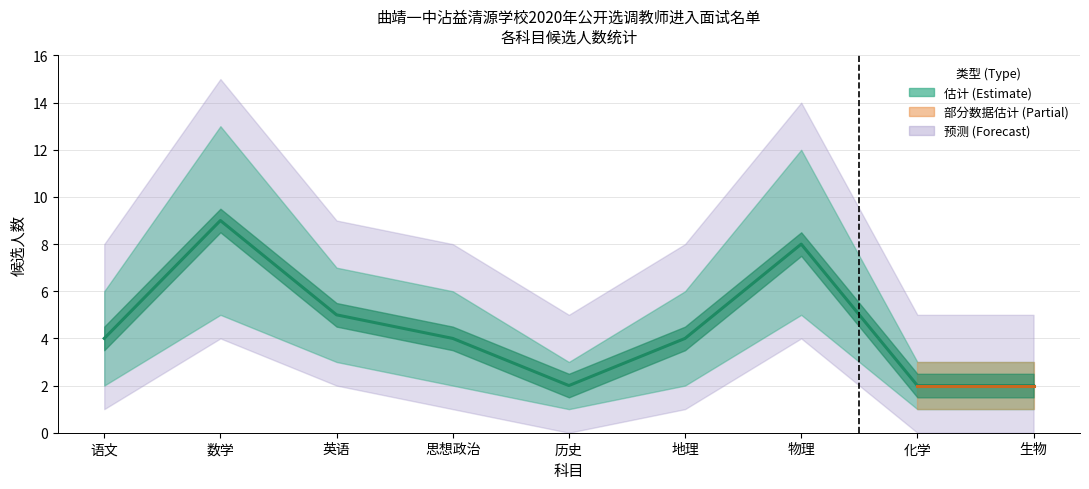

How many interior local peaks (higher than both neighbors) does the data have?

2